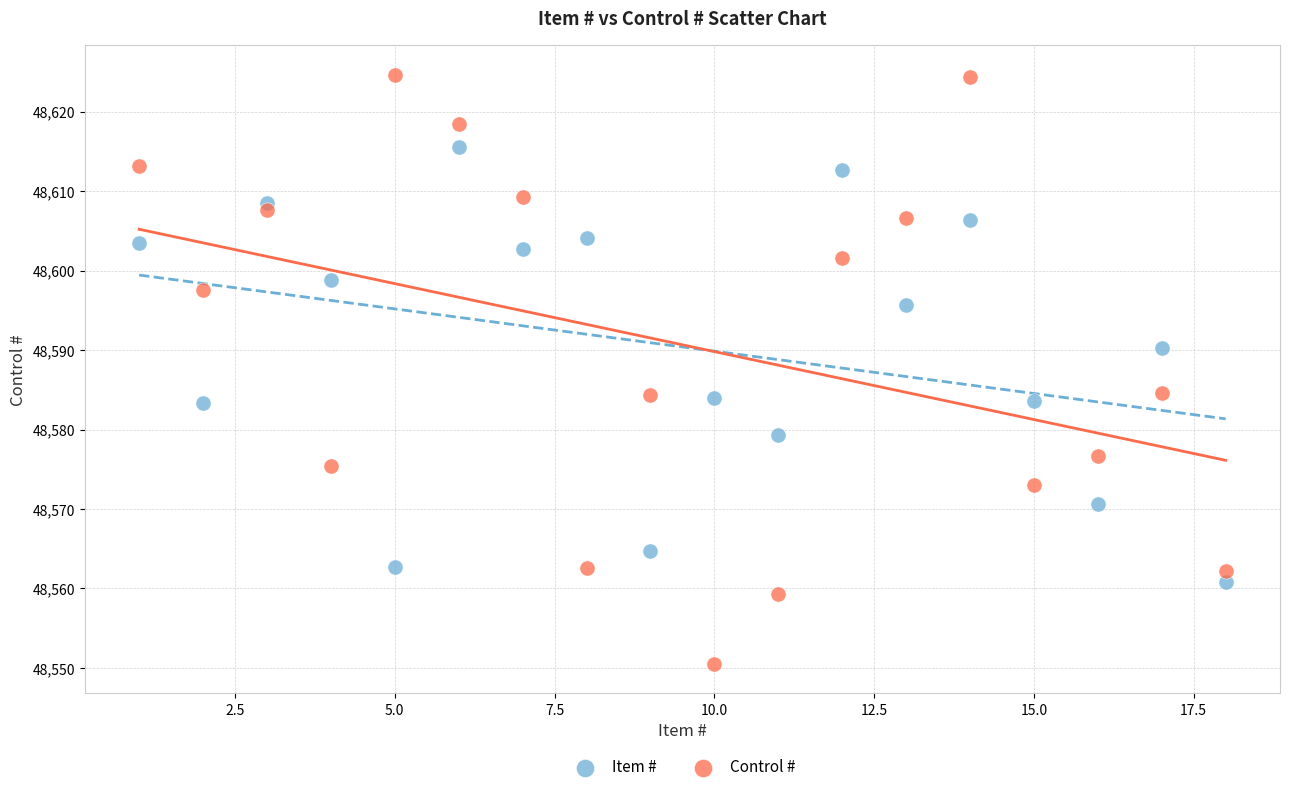

Which series has the widest spread of Y values?

Control #